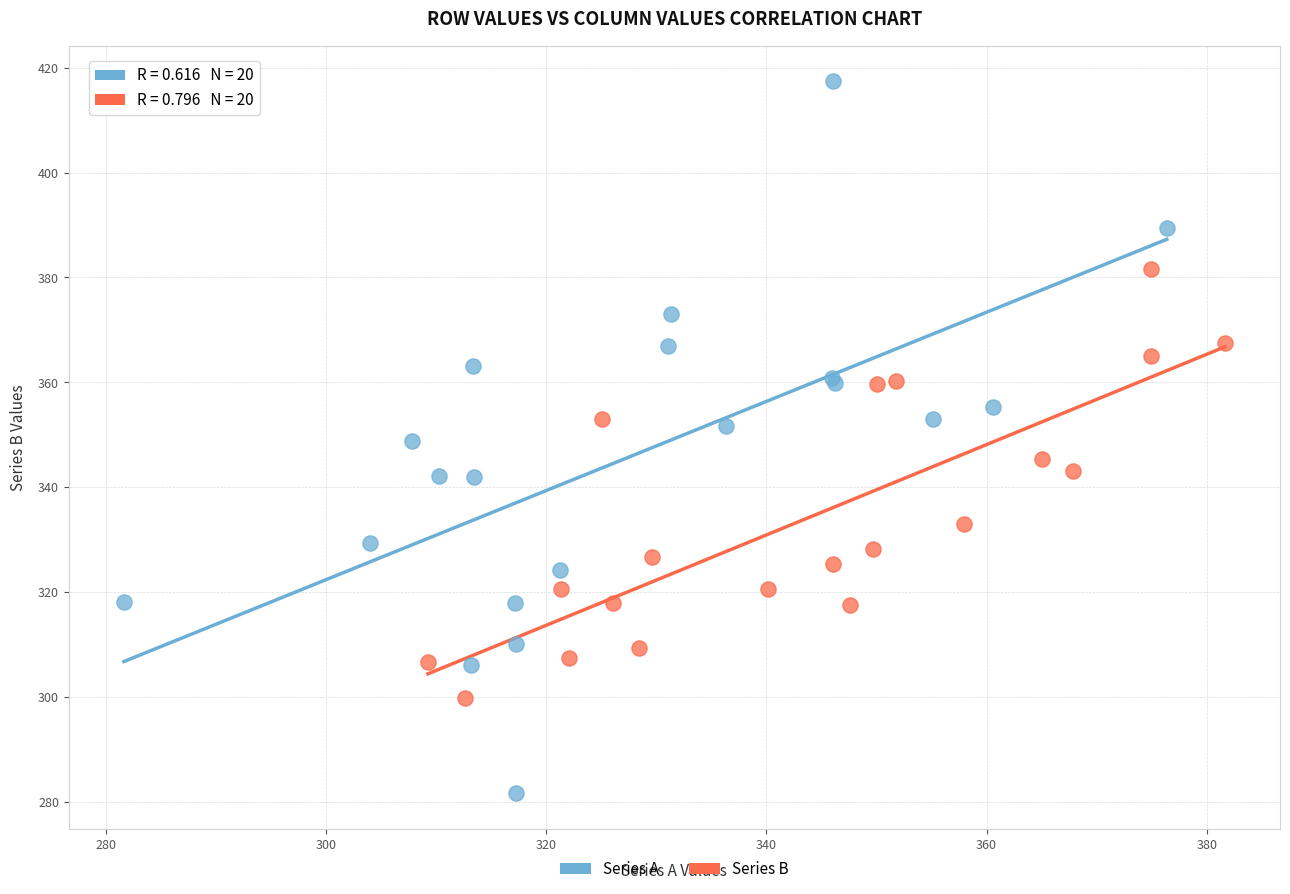

Which series reaches the minimum Y coordinate?

Series A